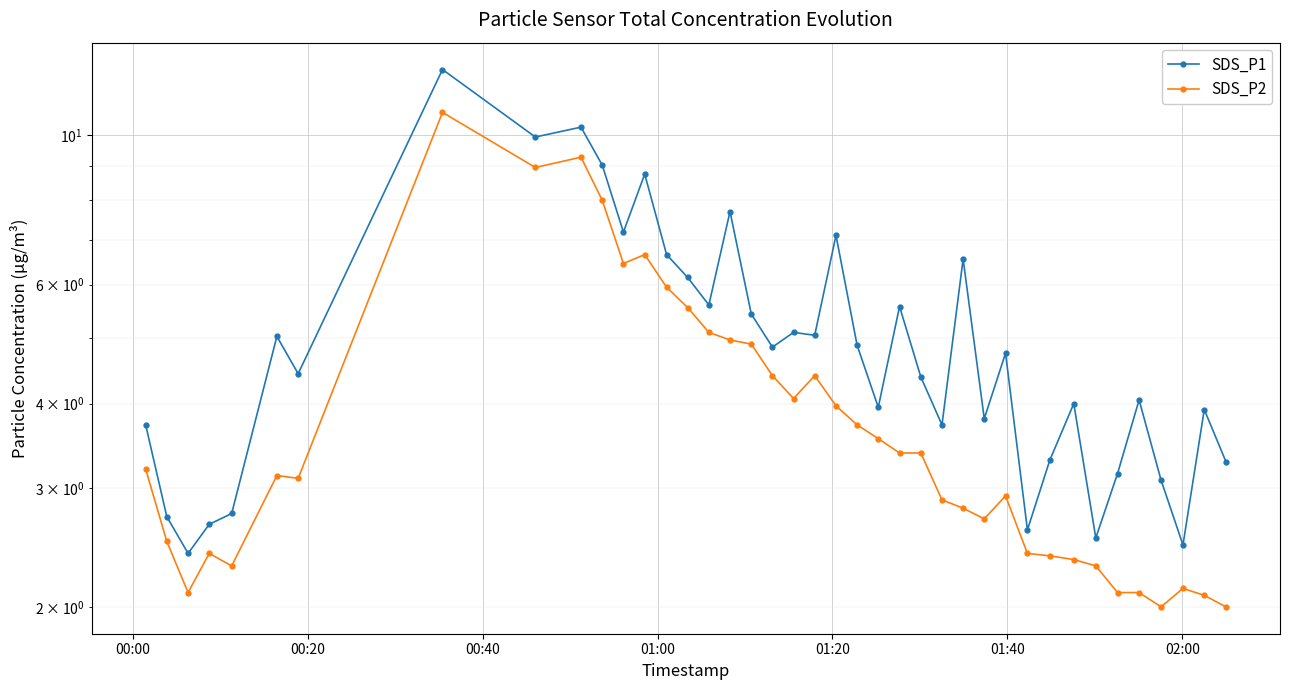

How many series are shown in this chart?

2